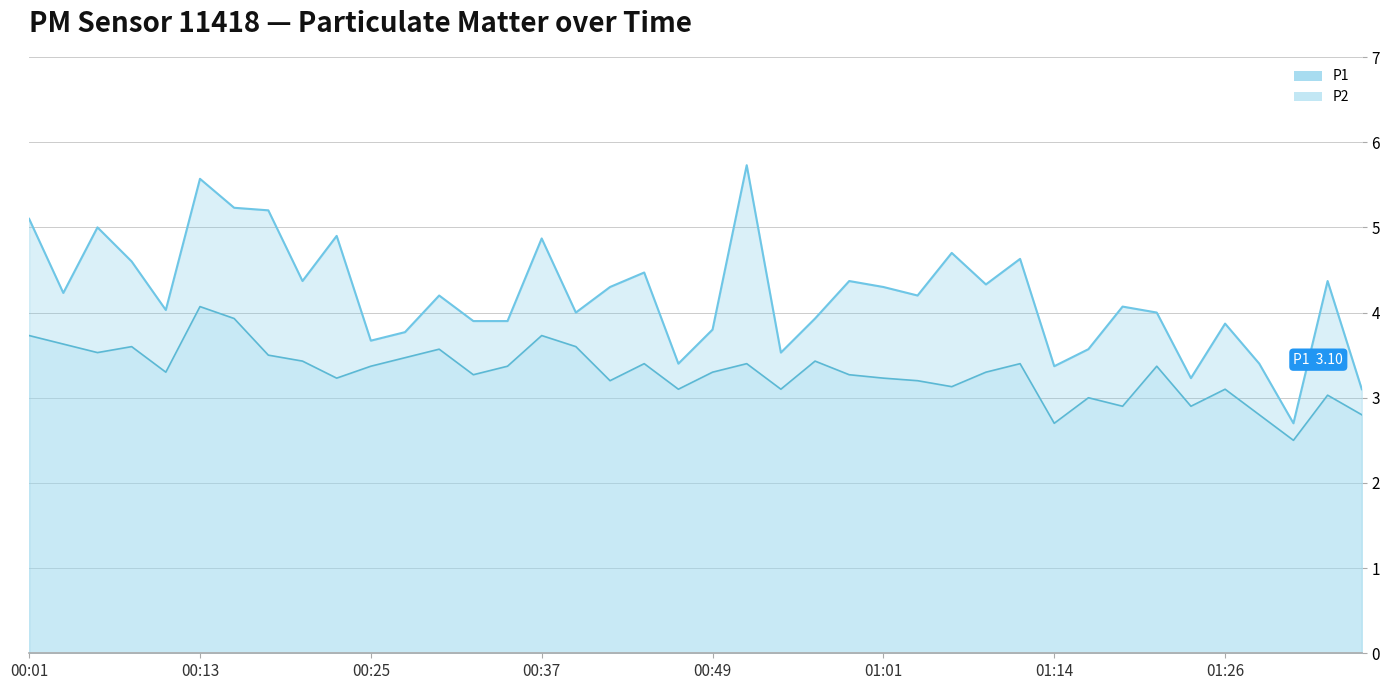

Which series has the largest total across all categories?

P1